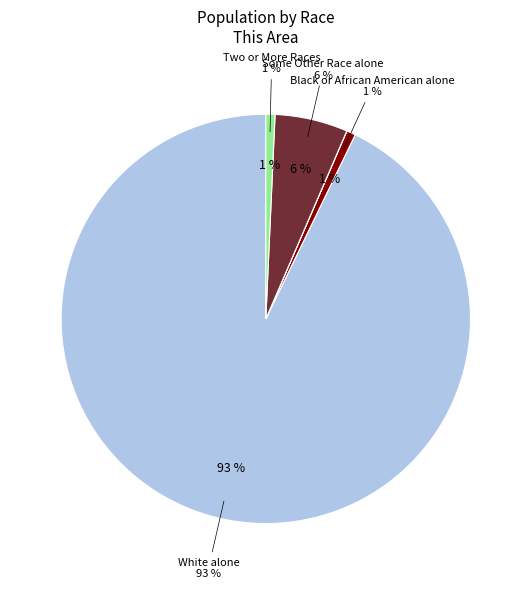

Which category has the biggest portion of the pie?

White alone